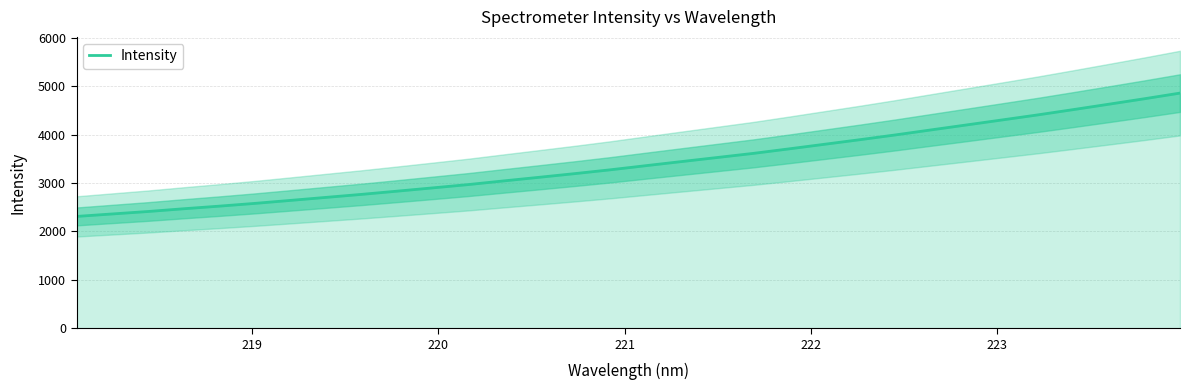

What is the average value?

3414.3